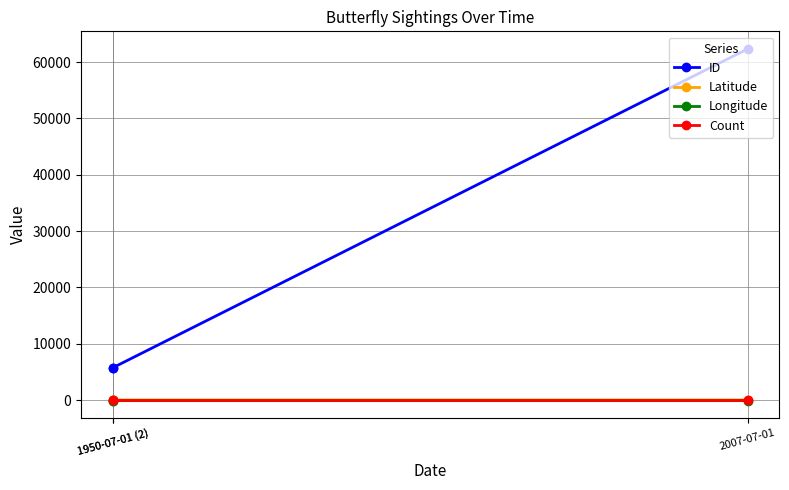

At which category is the sum across all series the highest?

2007-07-01